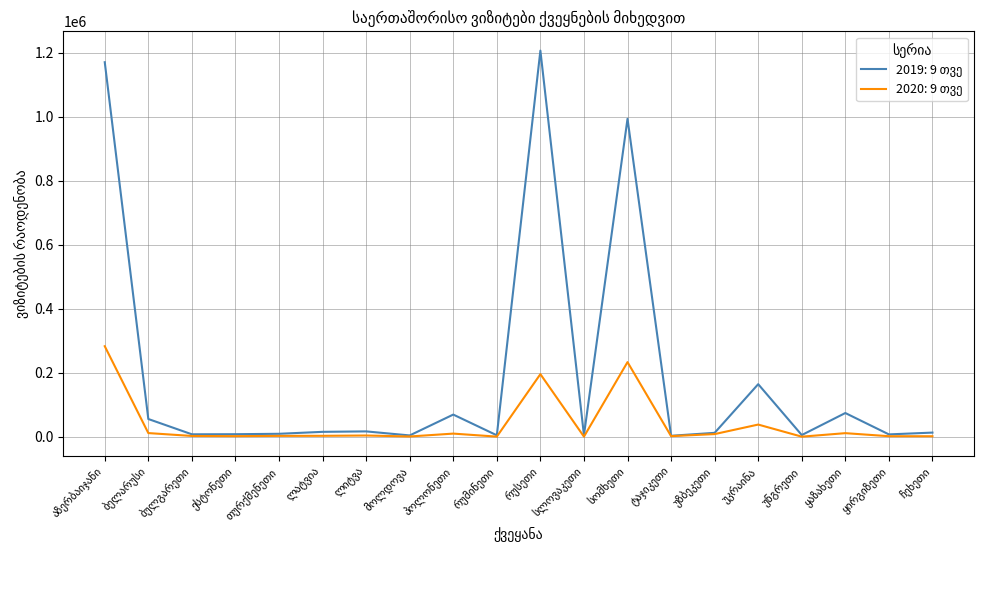

How many lines are shown in the chart?

2